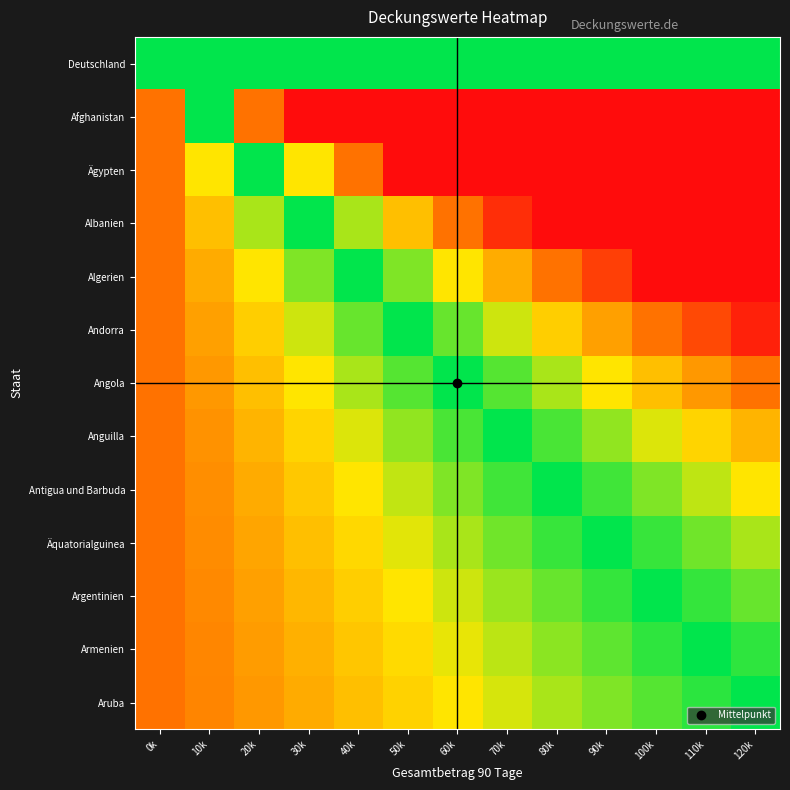

Between 10k and 110k, which is larger?

10k